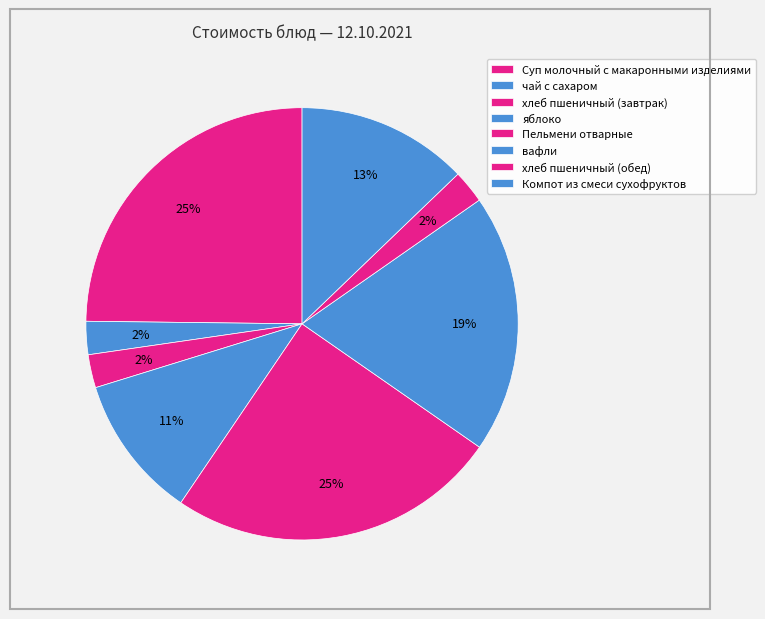

True or false: Пельмени отварные accounts for 25% of the total.

True